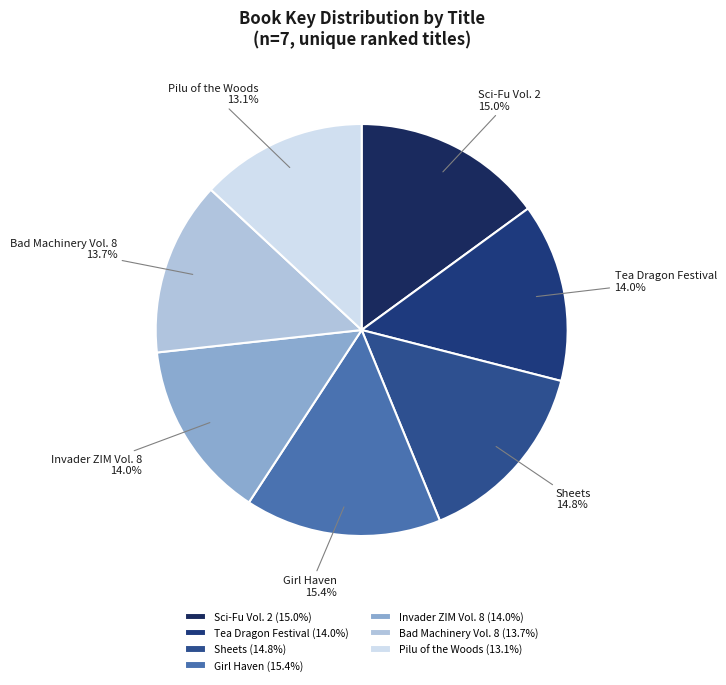

Which slice is the smallest?

Pilu of the Woods